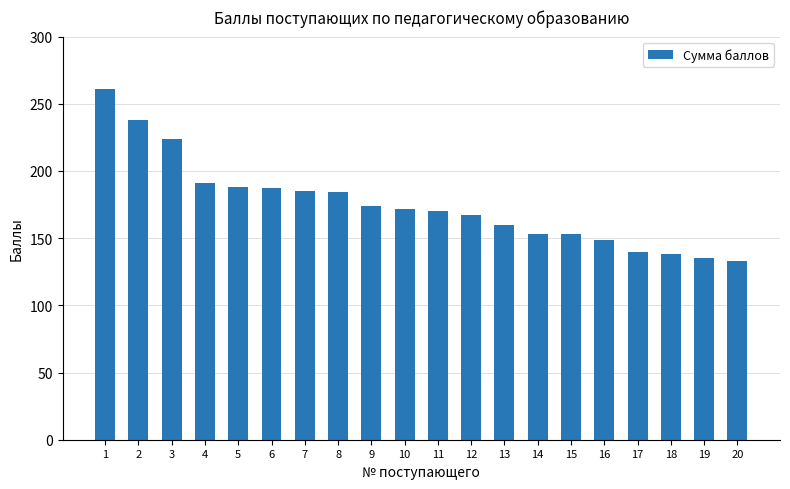

What is the approximate value at 11, to the nearest 5?

170